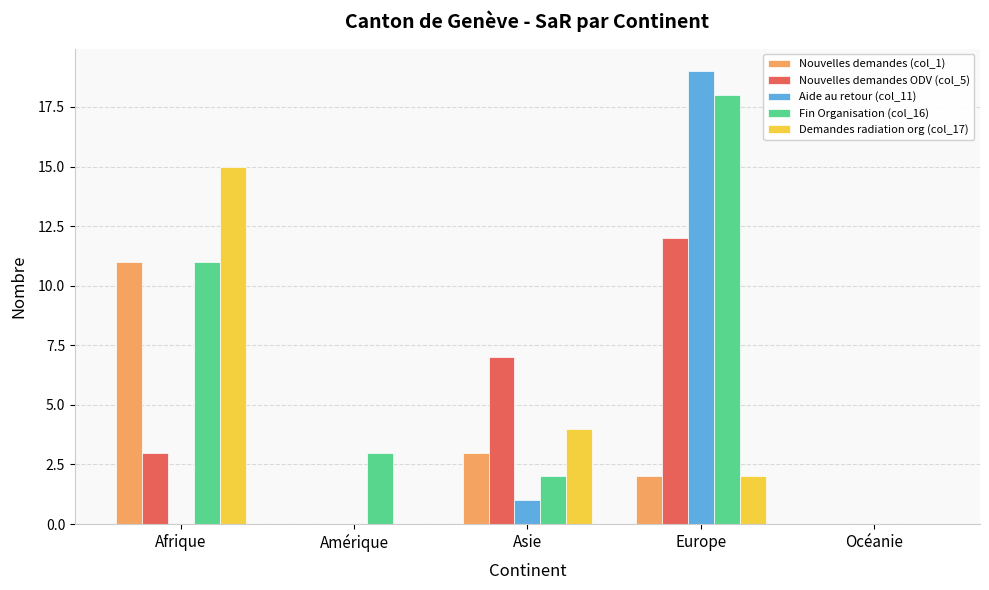

What is the average value of the Aide au retour (col_11) series?

4